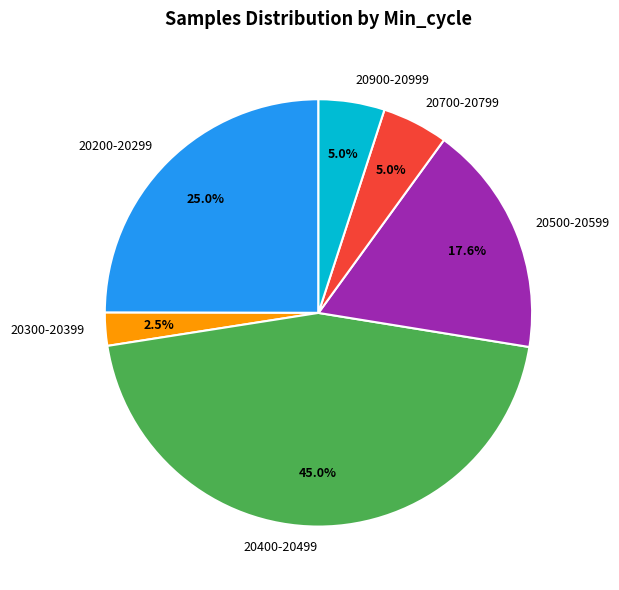

Which slice is the smallest?

20300-20399